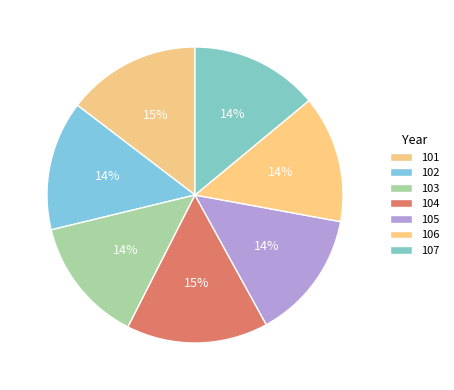

Does any single category account for the majority?

No